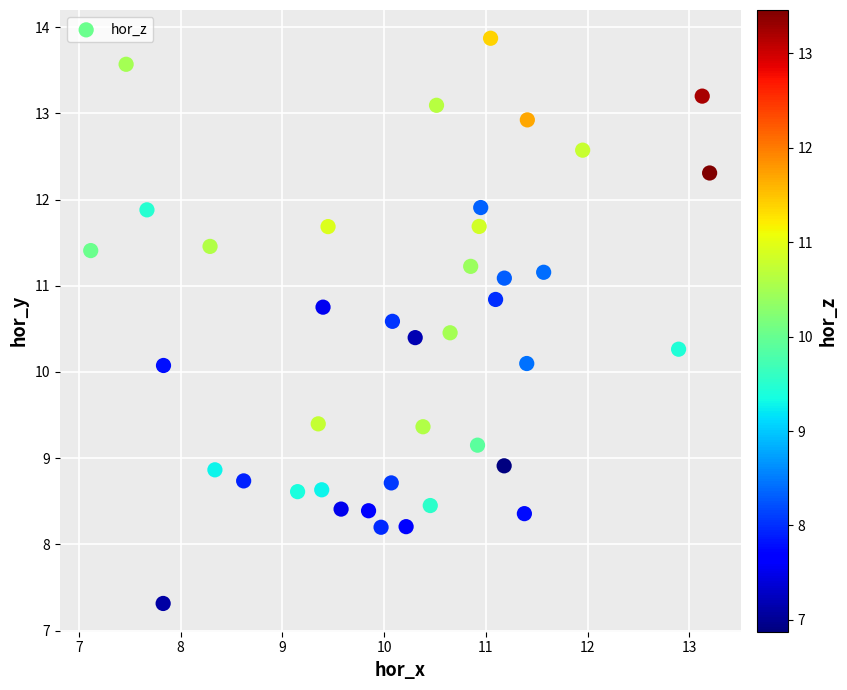

What is the range of X values (max minus min)?

6.1